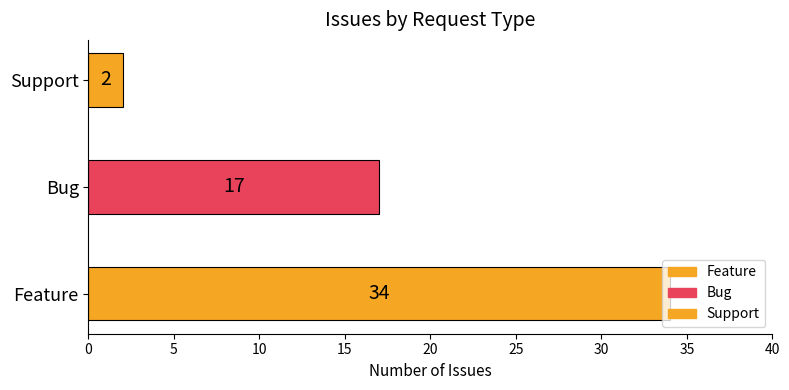

What is the greatest value displayed?

34